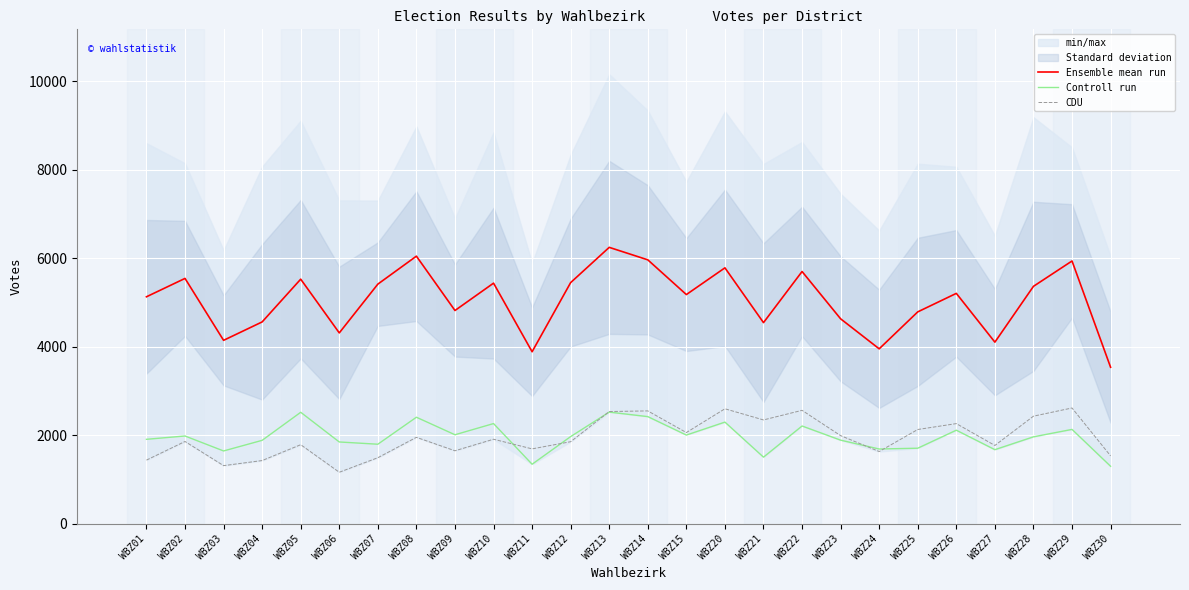

List the series in order of their peak value, highest first.

Ensemble mean run, CDU, Controll run